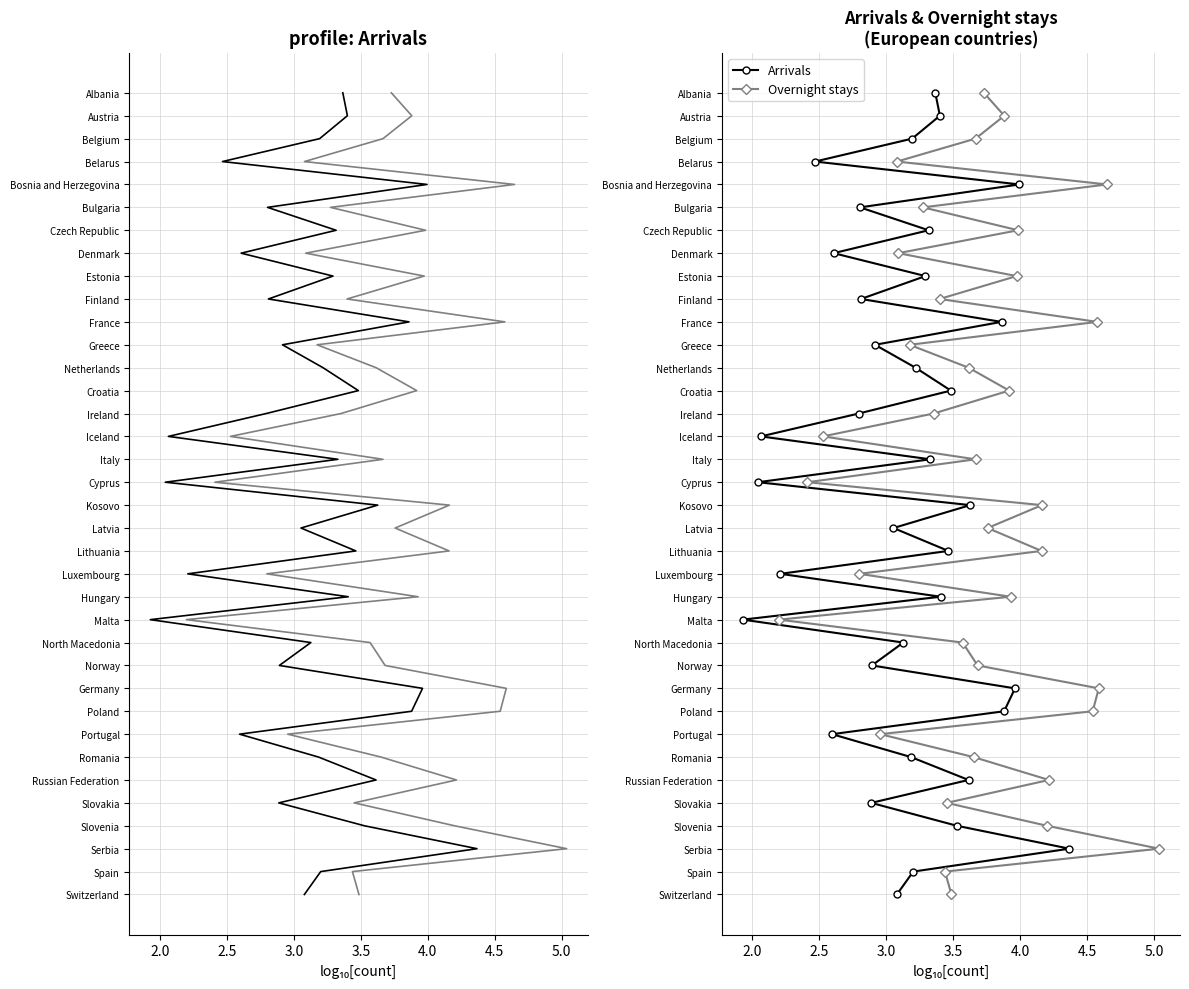

Is the value of Overnight stays at 25 greater than the value of Arrivals at 21?

Yes